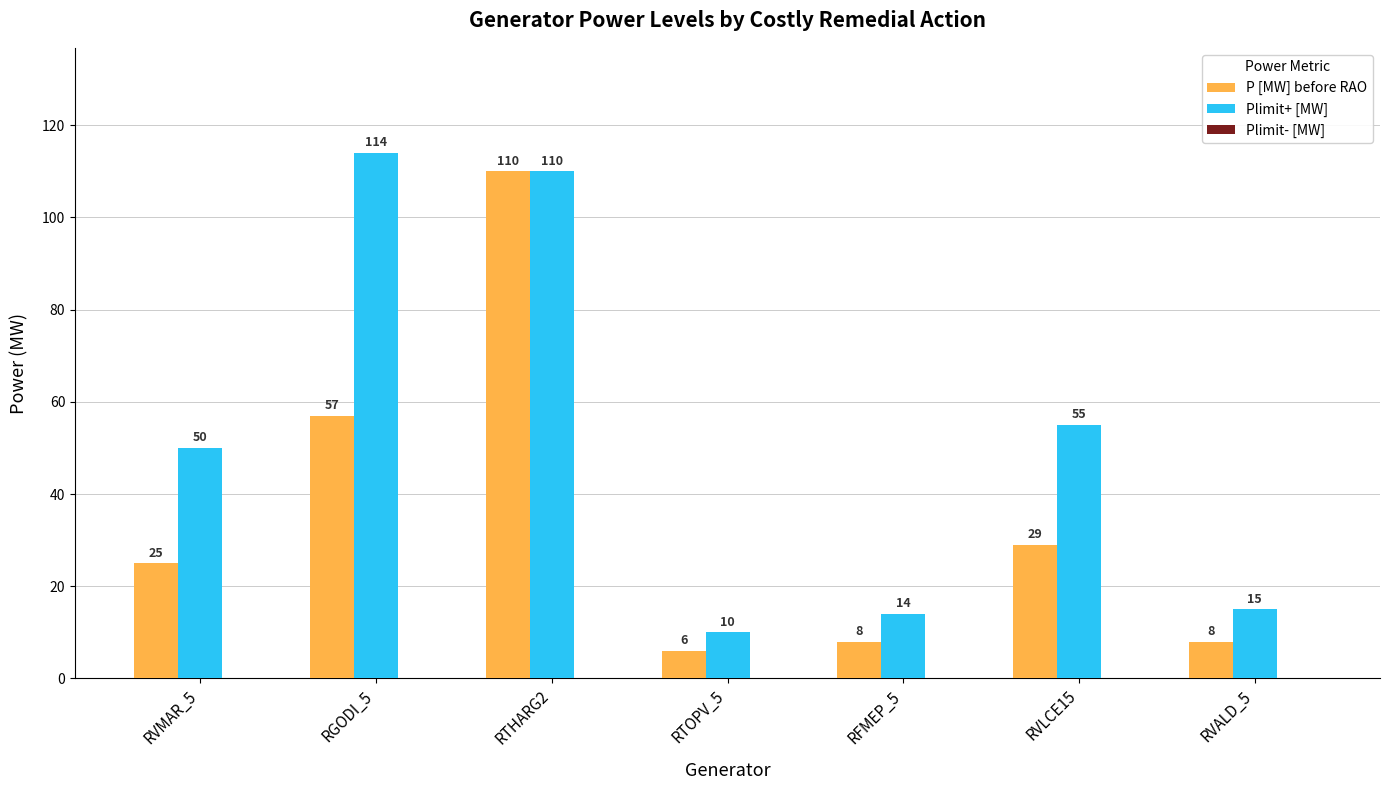

What is the label of the 2nd bar from the left?

RGODI_5